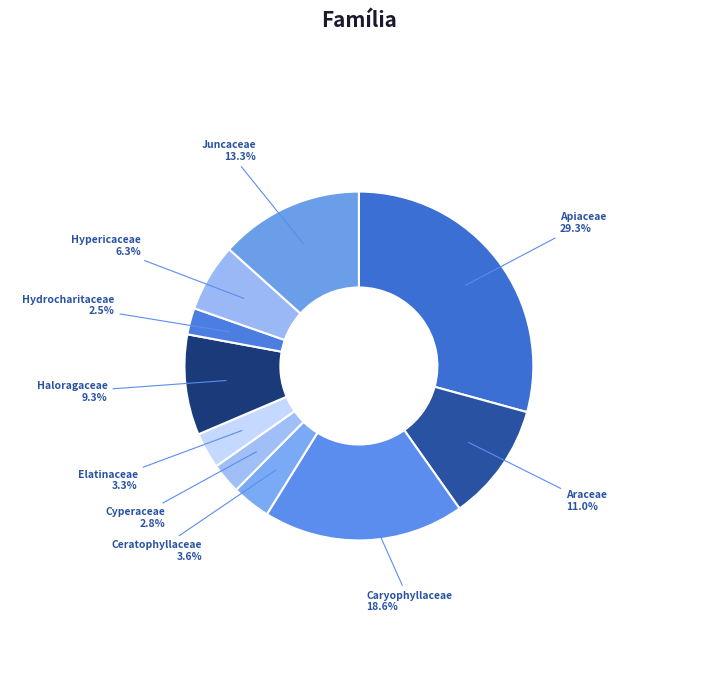

Which slice is the largest?

Apiaceae